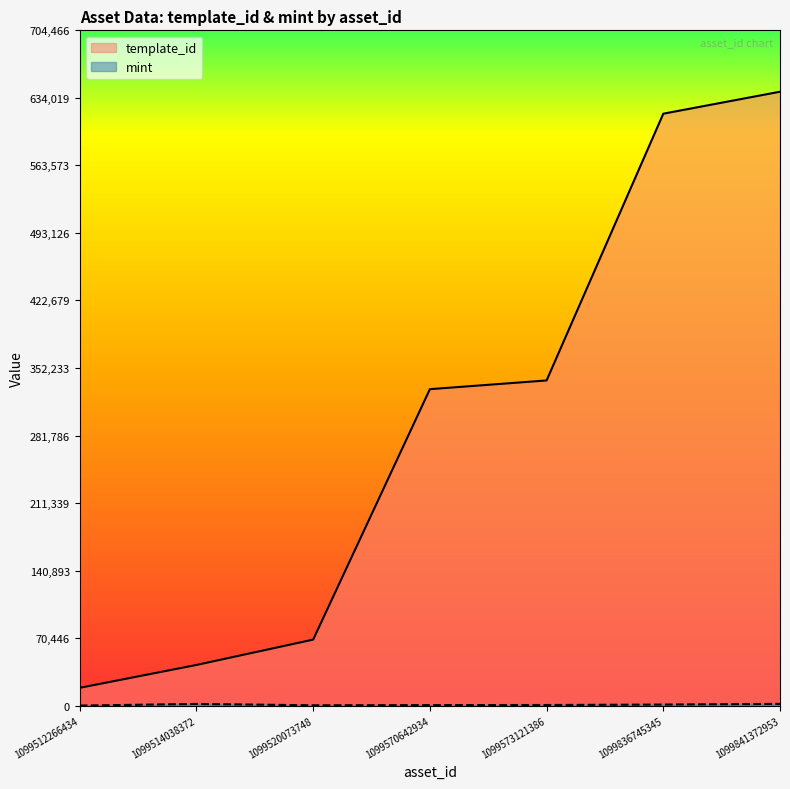

True or false: mint and template_id intersect in this chart.

False